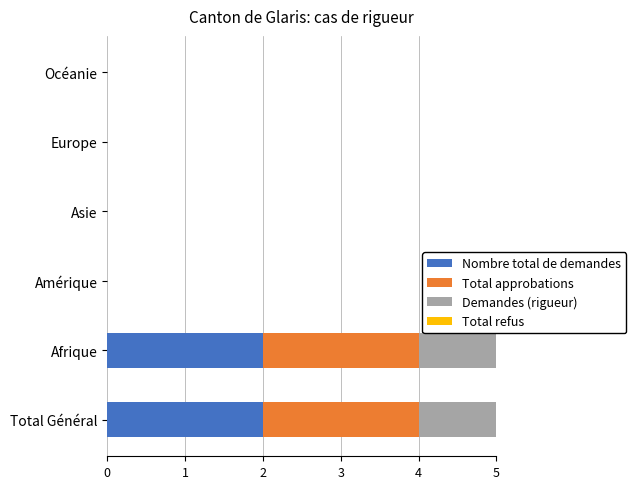

How many categories are shown in the chart?

6